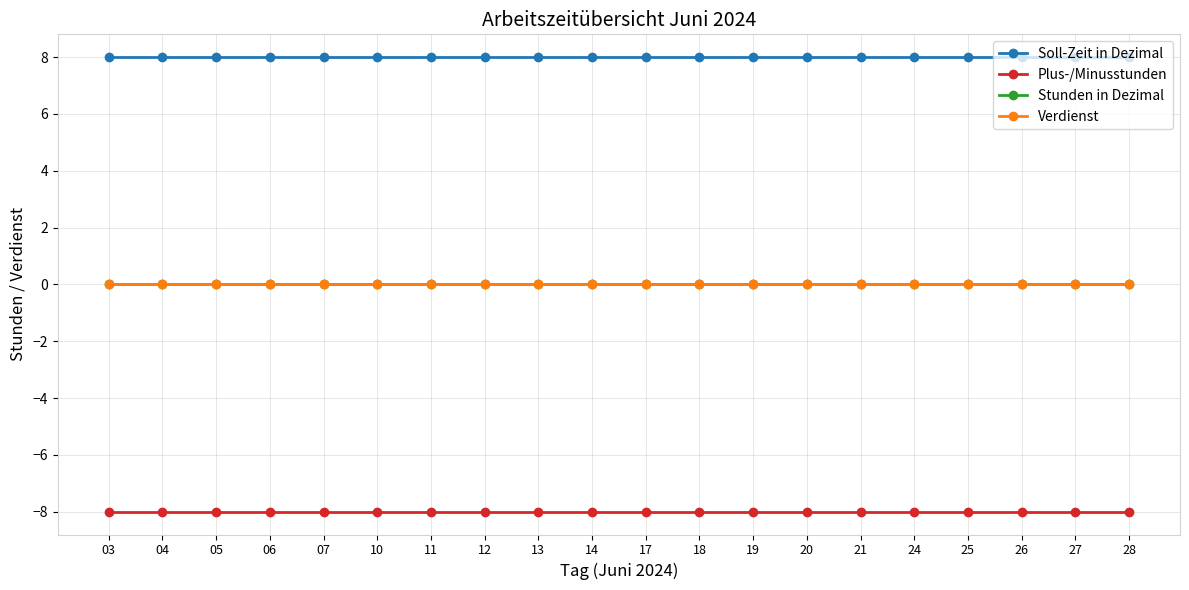

True or false: Plus-/Minusstunden and Stunden in Dezimal intersect in this chart.

False